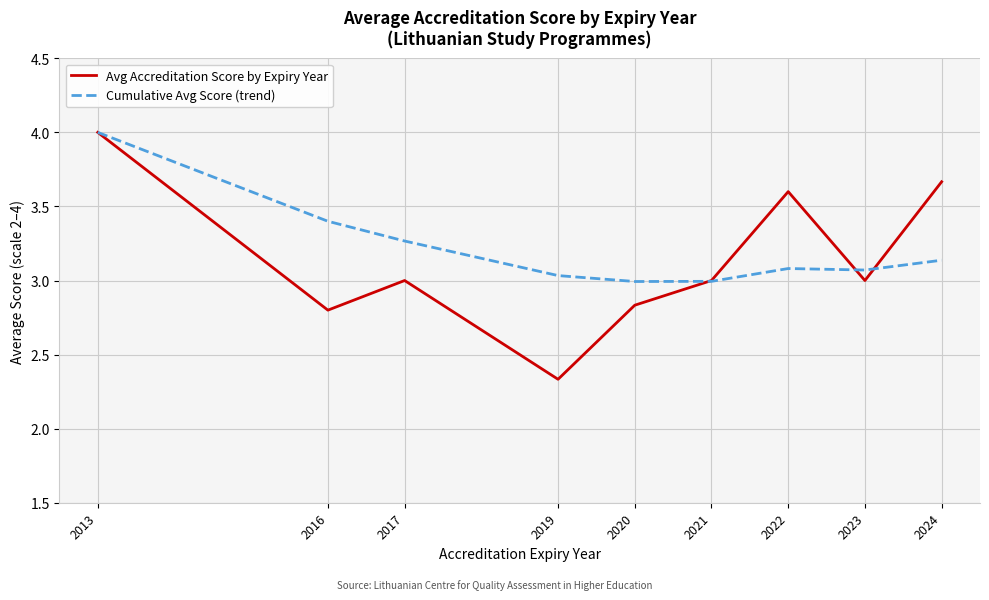

Is it true that Cumulative Avg Score (trend) equals 3.1 at 2024?

True